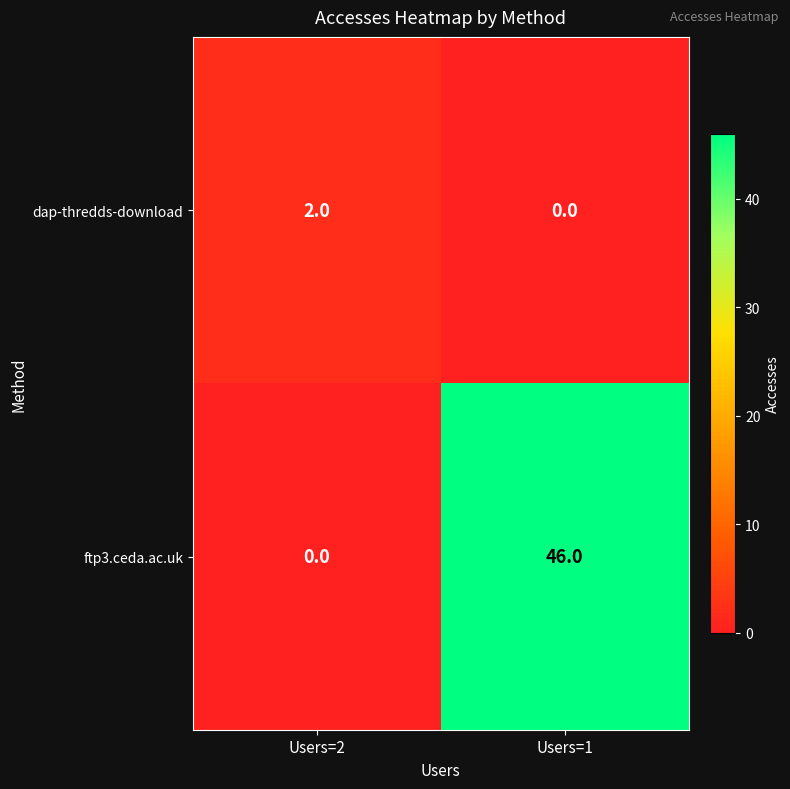

List the labels in order of dap-thredds-download value, smallest first.

Users=1, Users=2